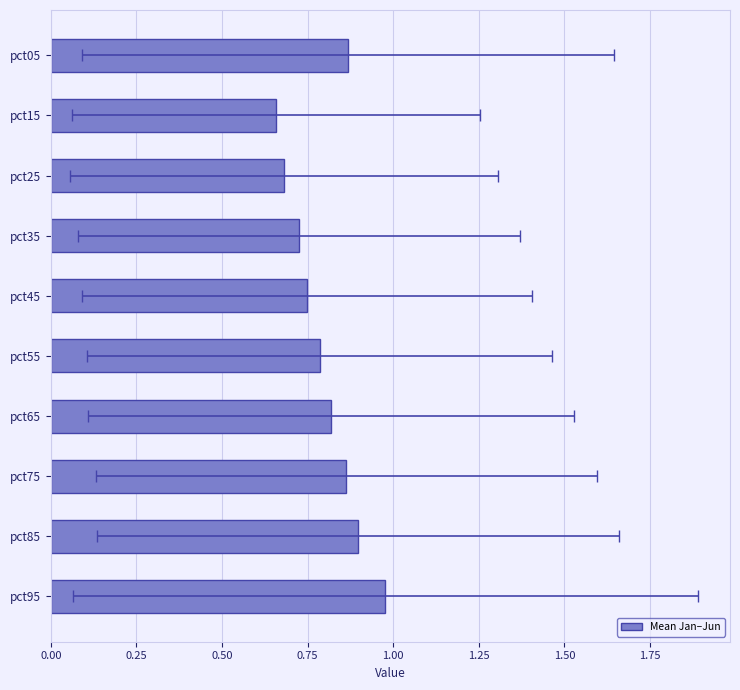

What position from the left is 1.25?

6